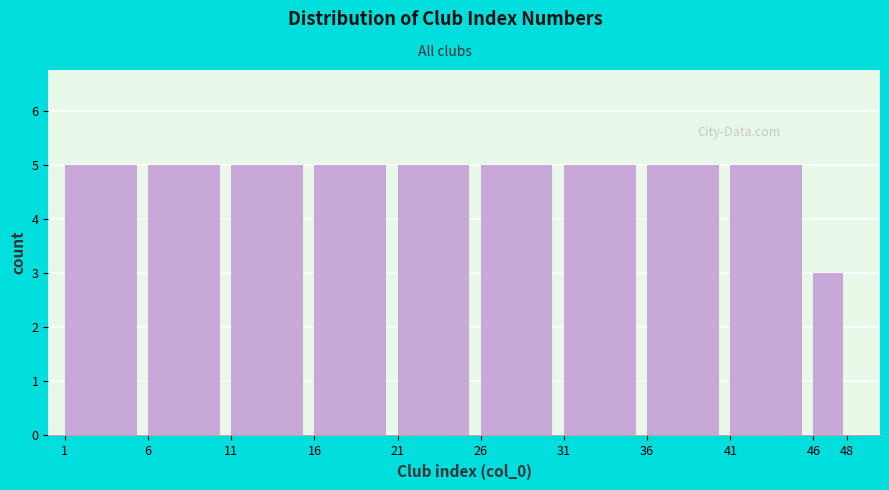

Reading left to right, list every bar in this chart as the range it spans on the x-axis followed by its height. The values are not printed on the chart, so give them approximately, as read against the axis.

1 to 6: 5
6 to 11: 5
11 to 16: 5
16 to 21: 5
21 to 26: 5
26 to 31: 5
31 to 36: 5
36 to 41: 5
41 to 46: 5
46 to 48: 3